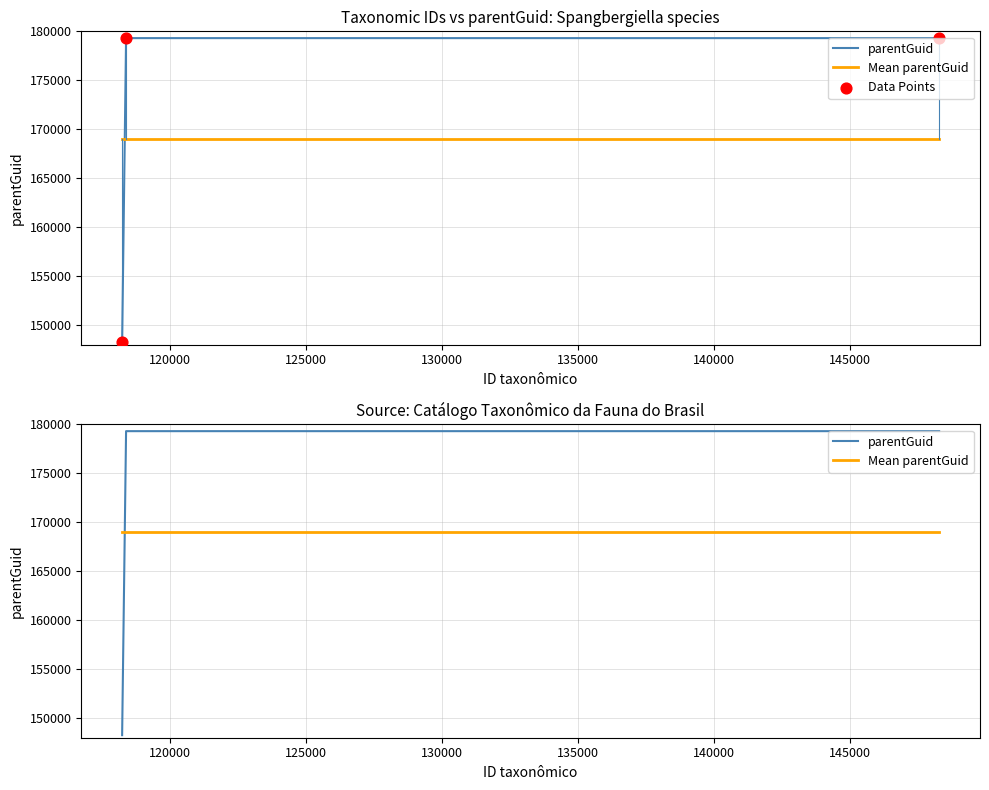

Is the value of Data Points at 120000 greater than the value of Mean parentGuid at 115000?

Yes